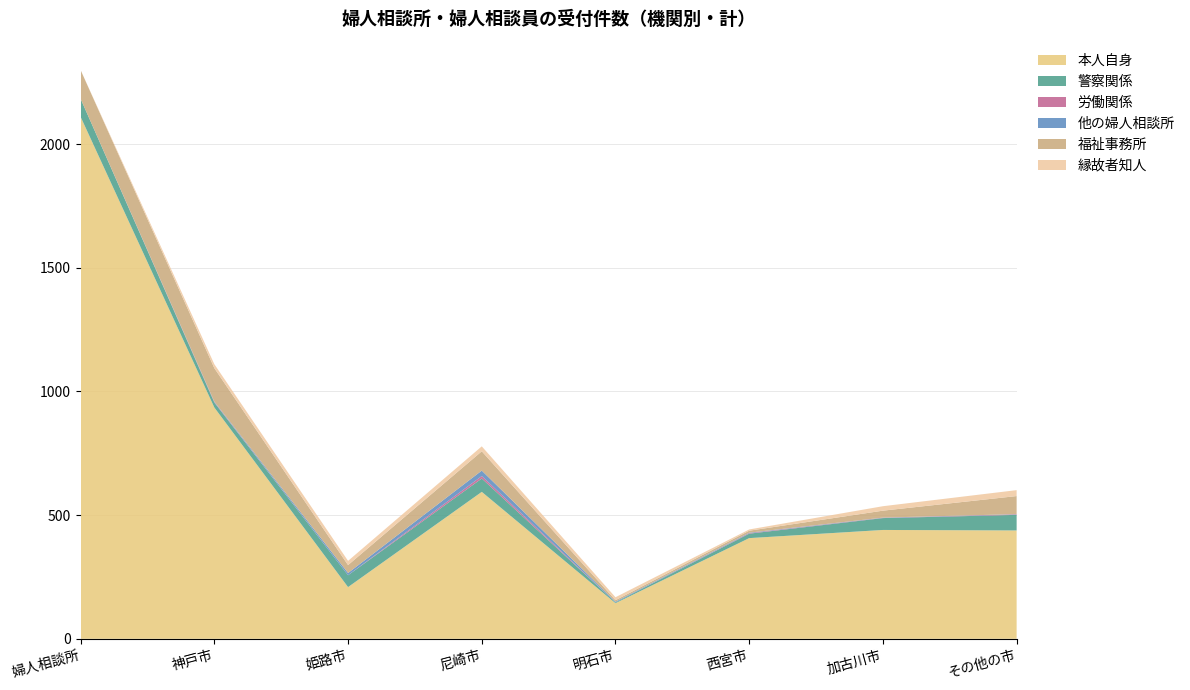

Reading right to left, what are all the values shown in this chart?

本人自身: 438	440	407	144	594	209	935	2110
警察関係: 63	48	18	3	54	48	20	73
労働関係: 2	1	2	0	10	0	2	0
他の婦人相談所: 1	1	2	3	22	9	2	0
福祉事務所: 73	28	8	6	78	32	135	116
縁故者知人: 24	18	5	12	20	17	16	0